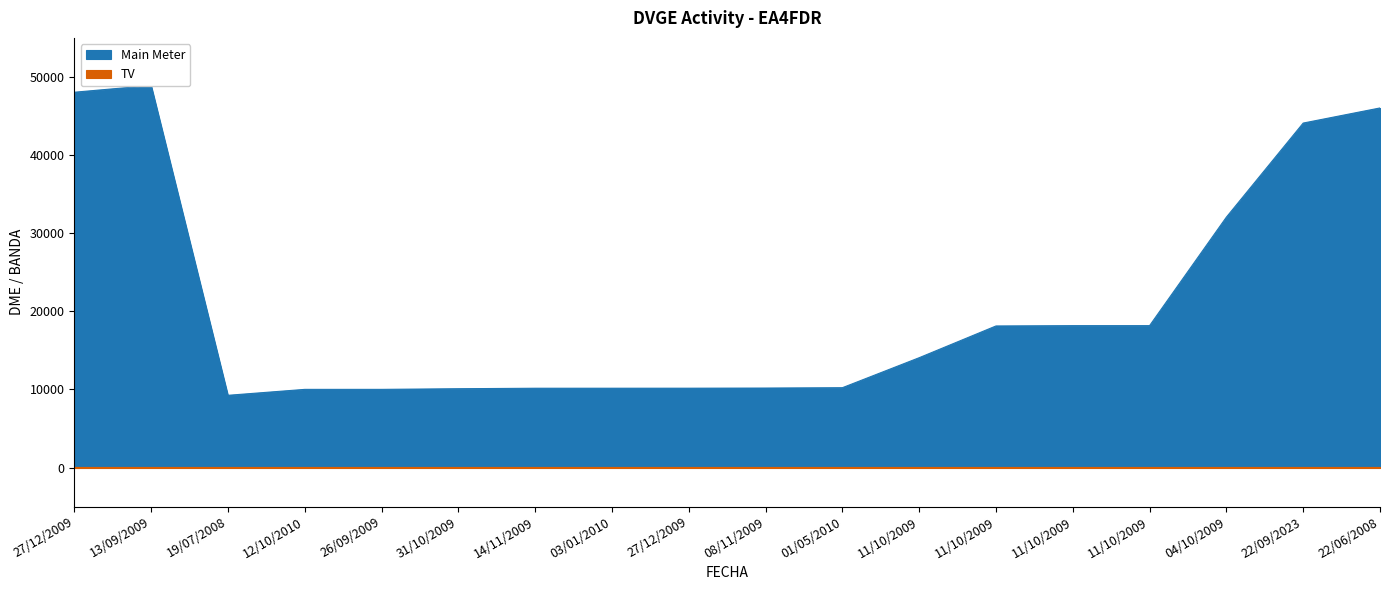

What is the maximum value shown in the chart?

48910